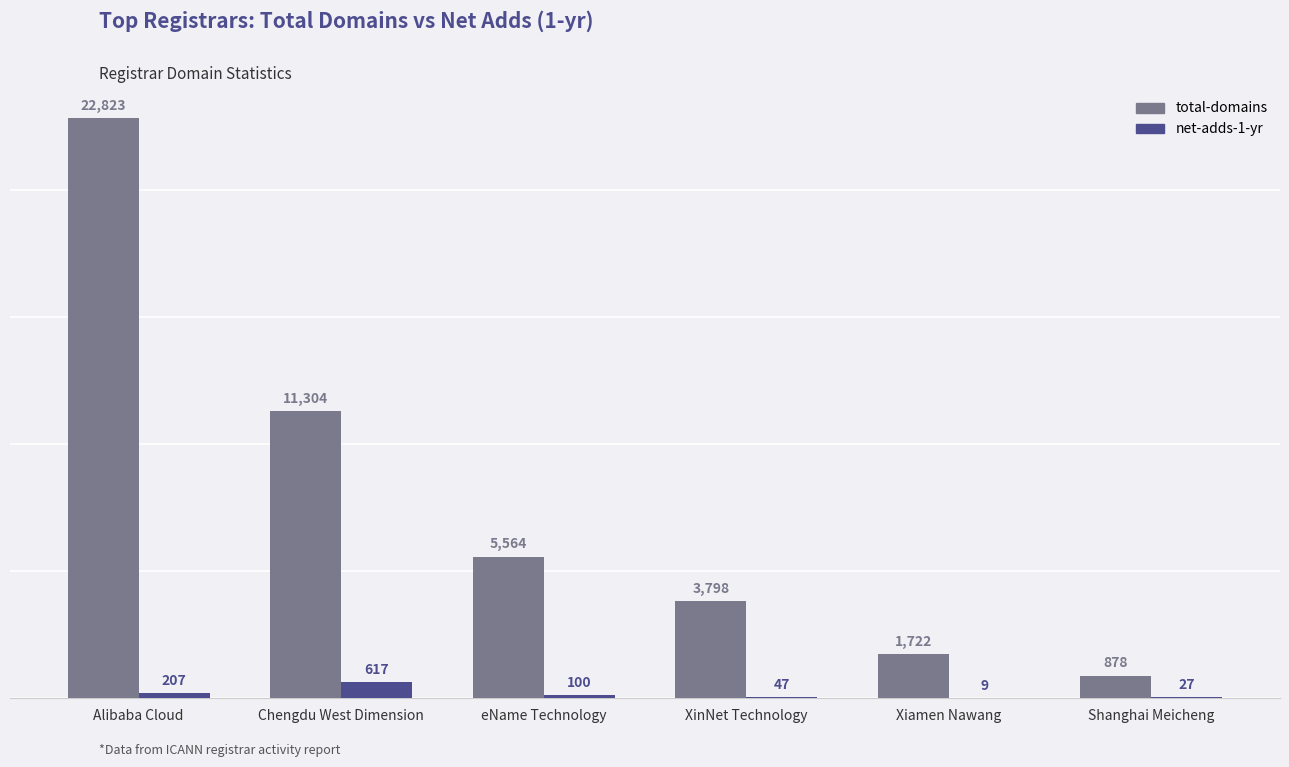

True or false: total-domains has a value of 11304 at Chengdu West Dimension.

True